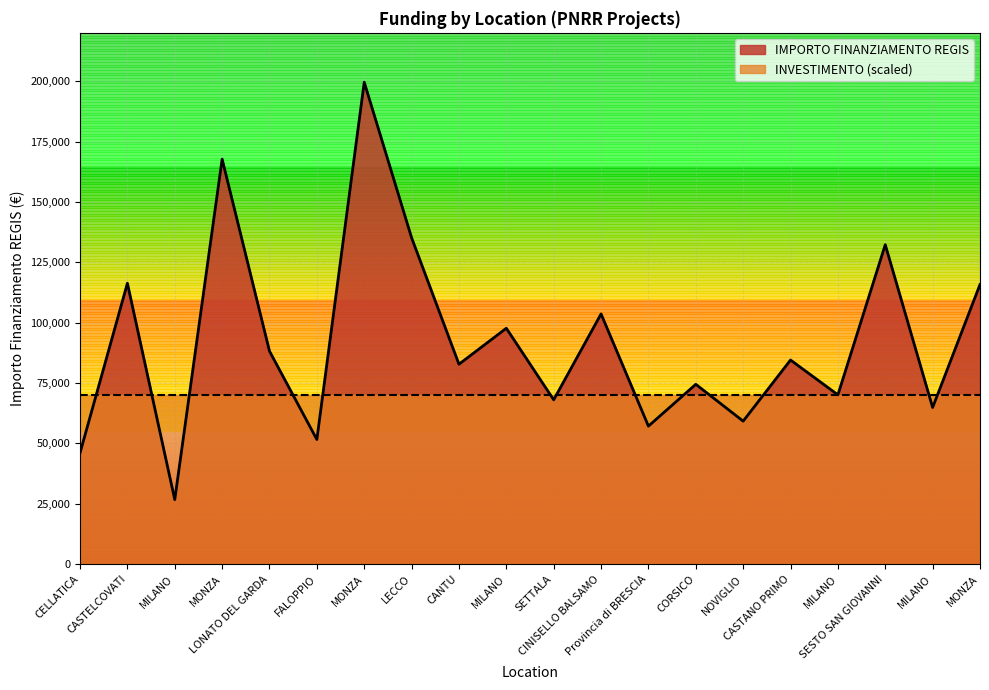

Where is the first local maximum?

CASTELCOVATI